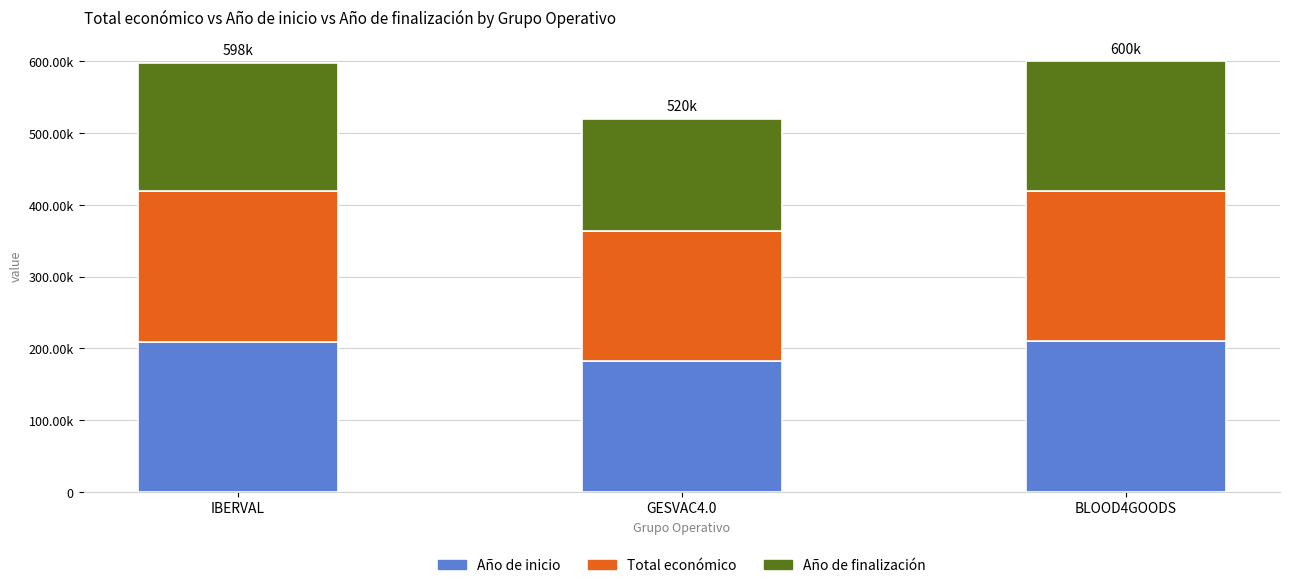

At which category is the sum across all series the highest?

BLOOD4GOODS